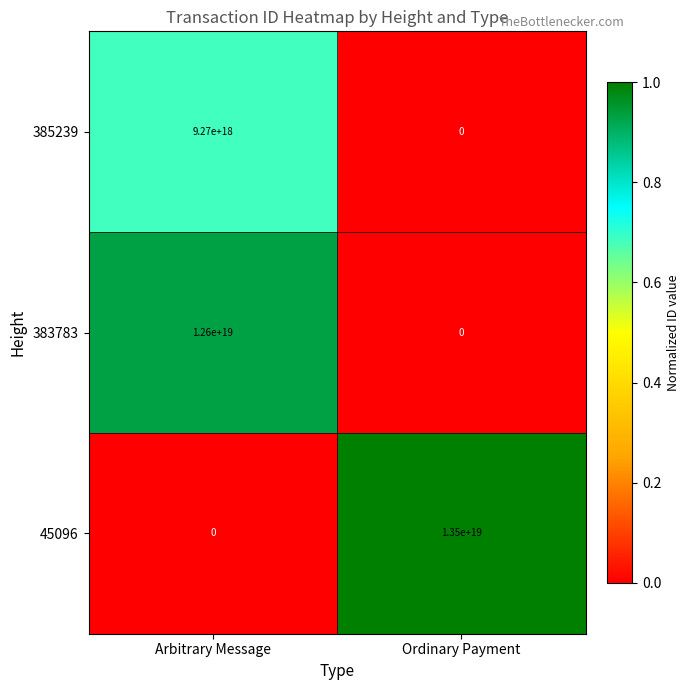

List the series in order of their peak value, highest first.

45096, 383783, 385239